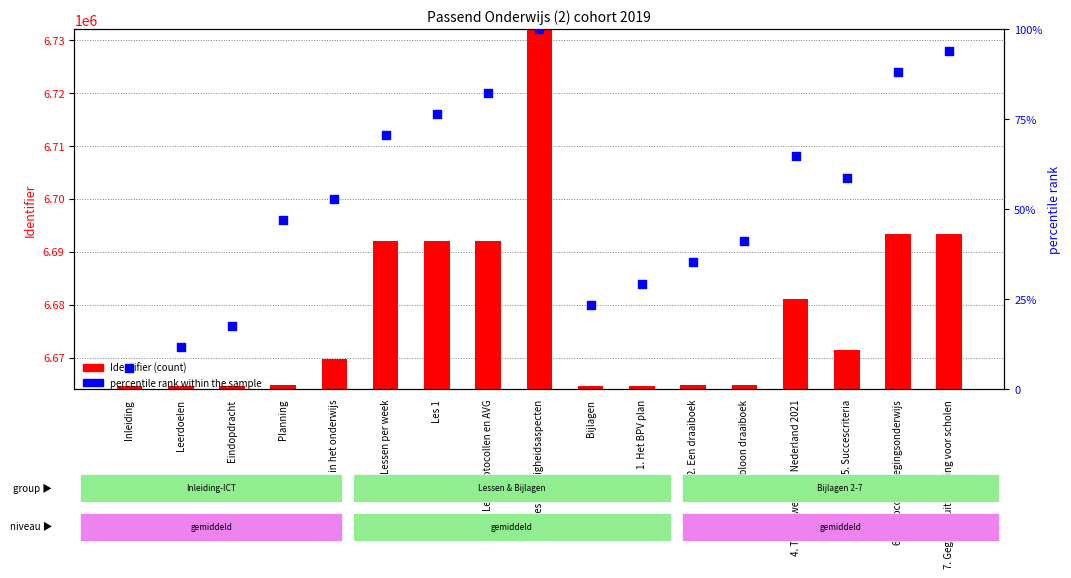

Which series contains the lowest Y value?

percentile rank within the sample